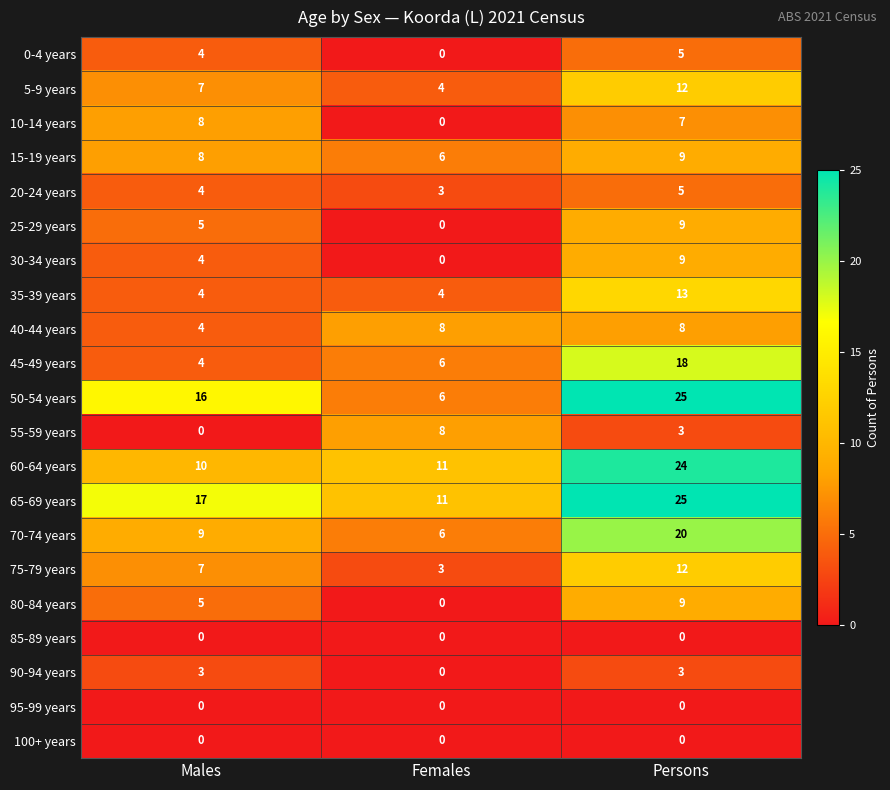

How many categories are shown in the chart?

3